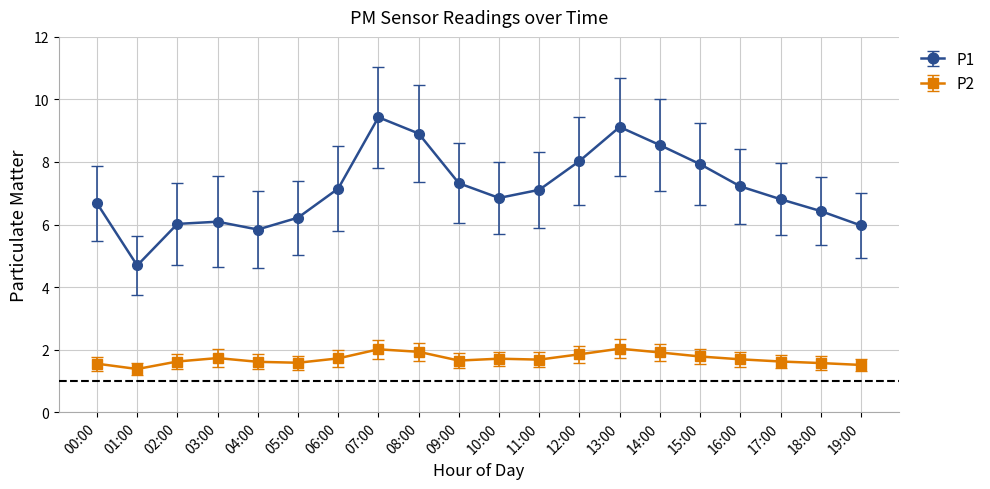

Is this an area chart (filled region under the line)?

No